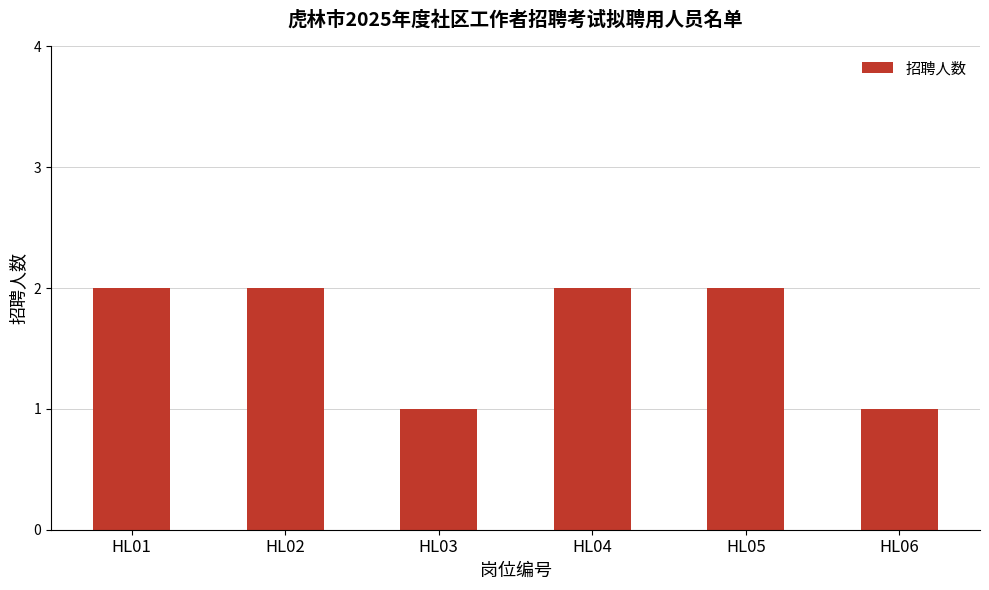

Reading left to right, transcribe all the data shown in this chart.

HL01=2	HL02=2	HL03=1	HL04=2	HL05=2	HL06=1